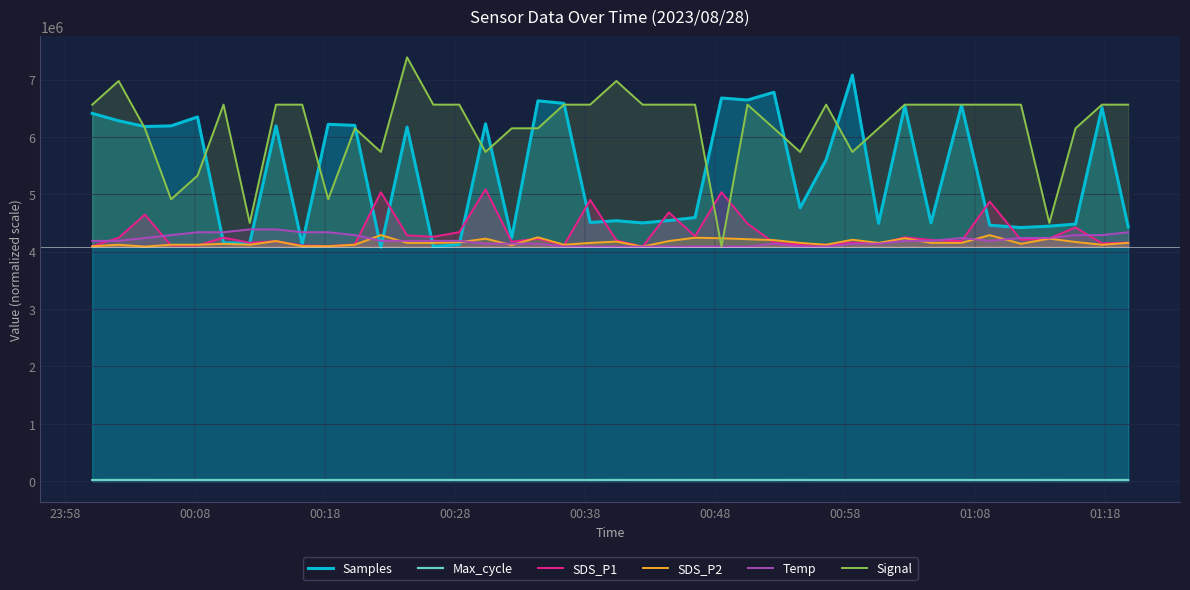

Which series has the largest total across all categories?

Signal